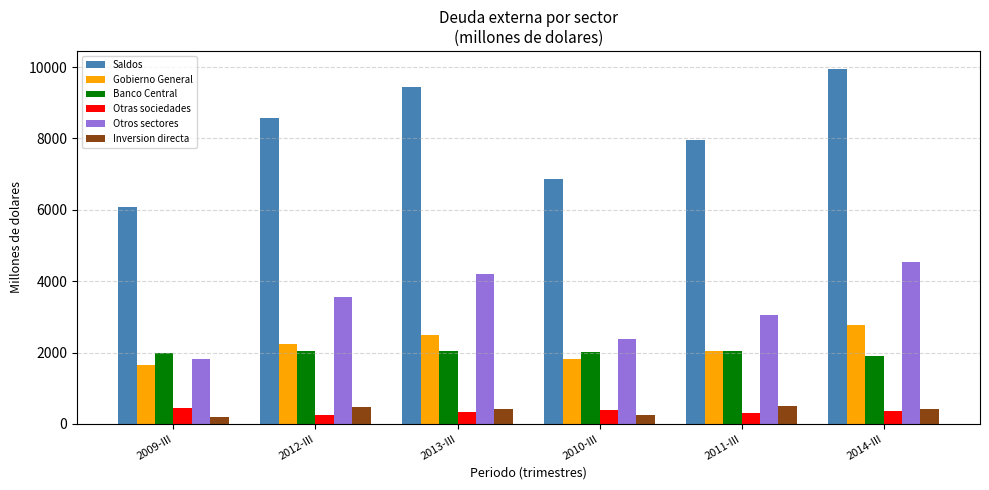

What is the difference between the highest and lowest values at 2010-III?

6611.8